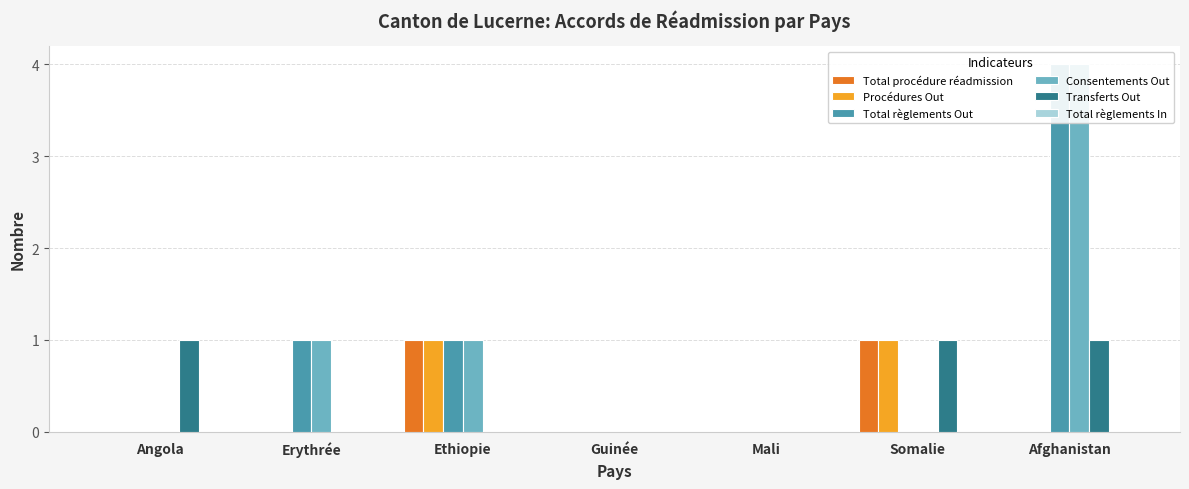

Reading right to left, extract all data points from this chart.

Total procédure réadmission: Afghanistan=0	Somalie=1	Mali=0	Guinée=0	Ethiopie=1	Erythrée=0	Angola=0
Procédures Out: Afghanistan=0	Somalie=1	Mali=0	Guinée=0	Ethiopie=1	Erythrée=0	Angola=0
Total règlements Out: Afghanistan=4	Somalie=0	Mali=0	Guinée=0	Ethiopie=1	Erythrée=1	Angola=0
Consentements Out: Afghanistan=4	Somalie=0	Mali=0	Guinée=0	Ethiopie=1	Erythrée=1	Angola=0
Transferts Out: Afghanistan=1	Somalie=1	Mali=0	Guinée=0	Ethiopie=0	Erythrée=0	Angola=1
Total règlements In: Afghanistan=0	Somalie=0	Mali=0	Guinée=0	Ethiopie=0	Erythrée=0	Angola=0